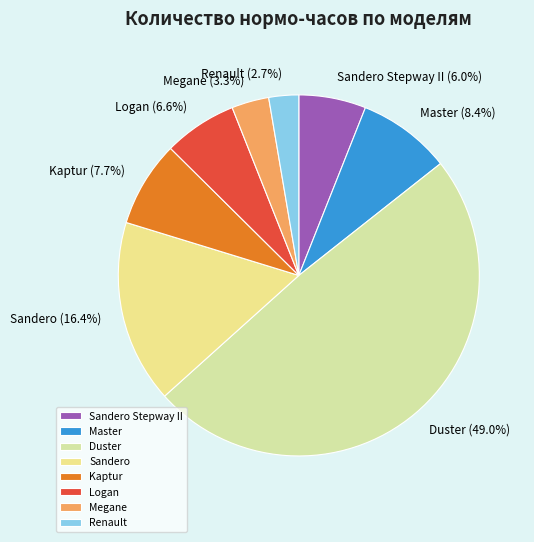

Do Kaptur and Renault together represent more than half of the pie?

No